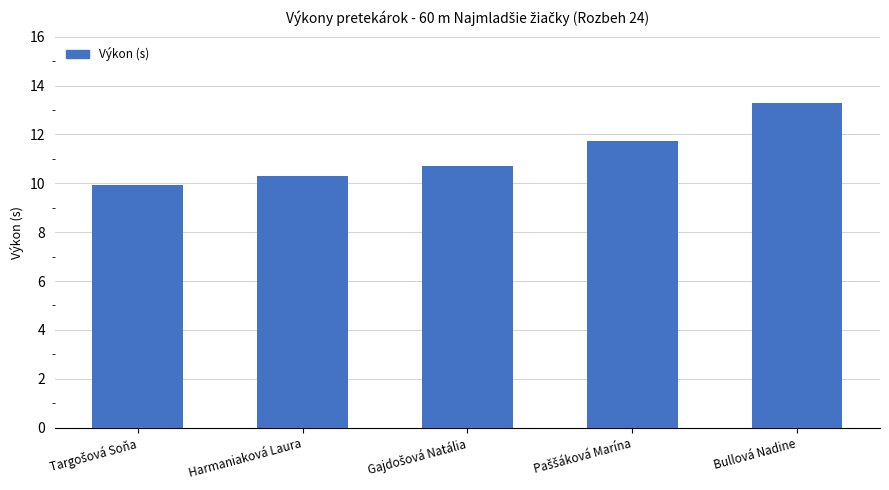

What value does the data have at Harmaniaková Laura?

10.3